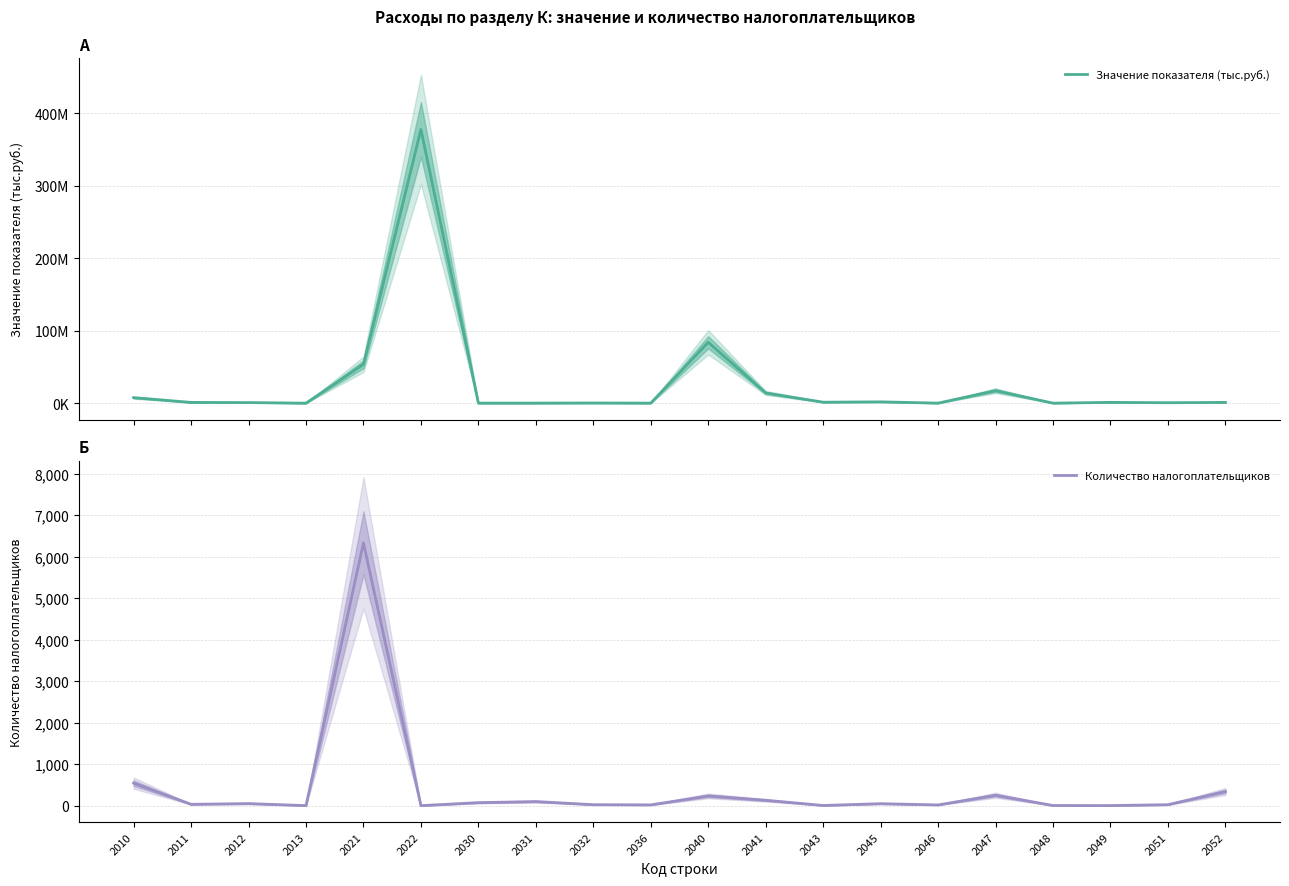

The value of Количество налогоплательщиков at 2040 is 131. True or false?

False